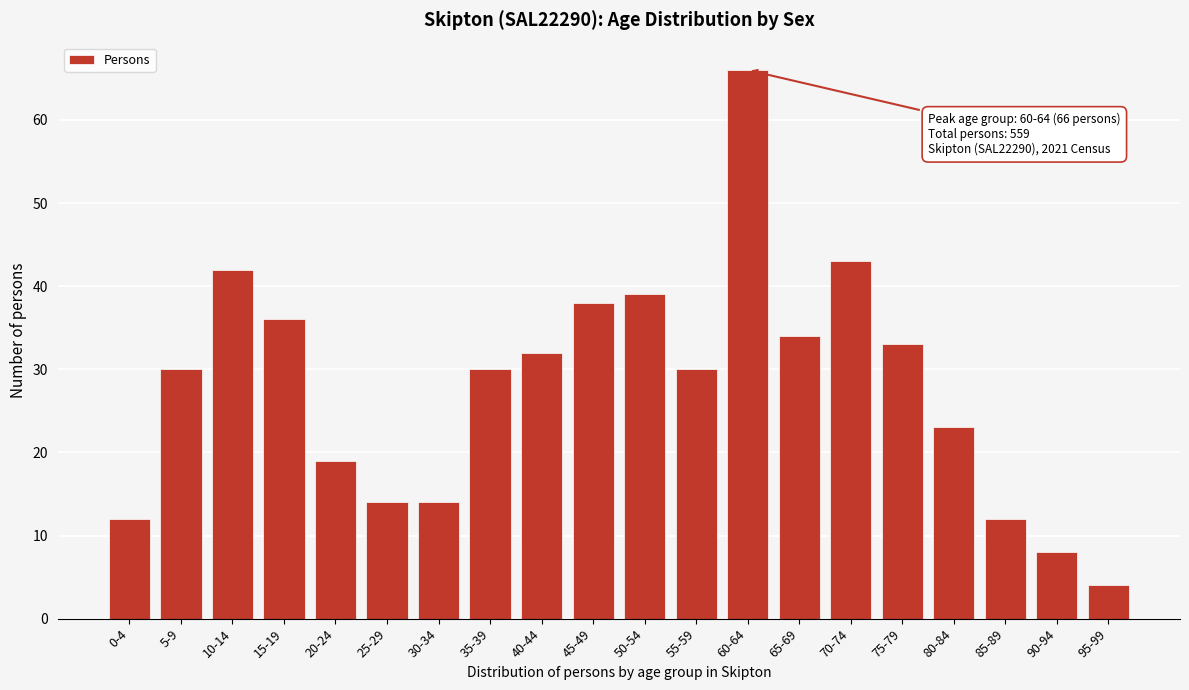

Reading left to right, what are all the values shown in this chart?

12	30	42	36	19	14	14	30	32	38	39	30	66	34	43	33	23	12	8	4